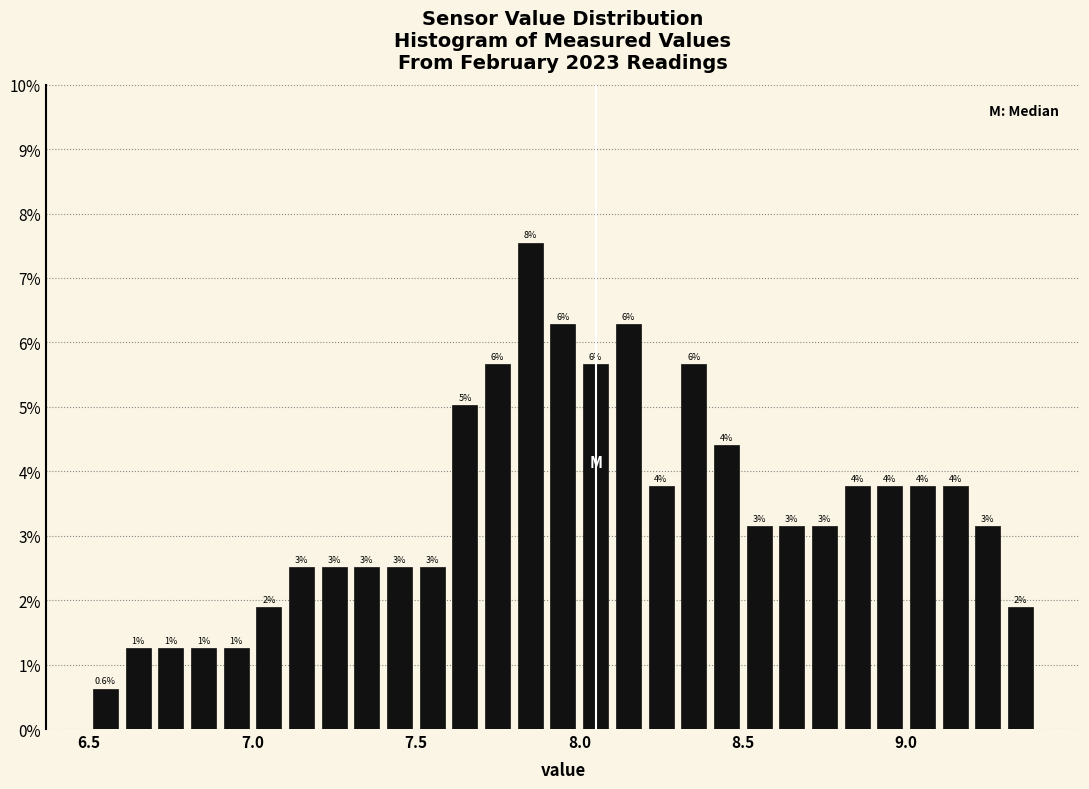

Around what value on the x-axis is the tallest bar? Give the approximate position of its centre, as read against the axis.

7.85